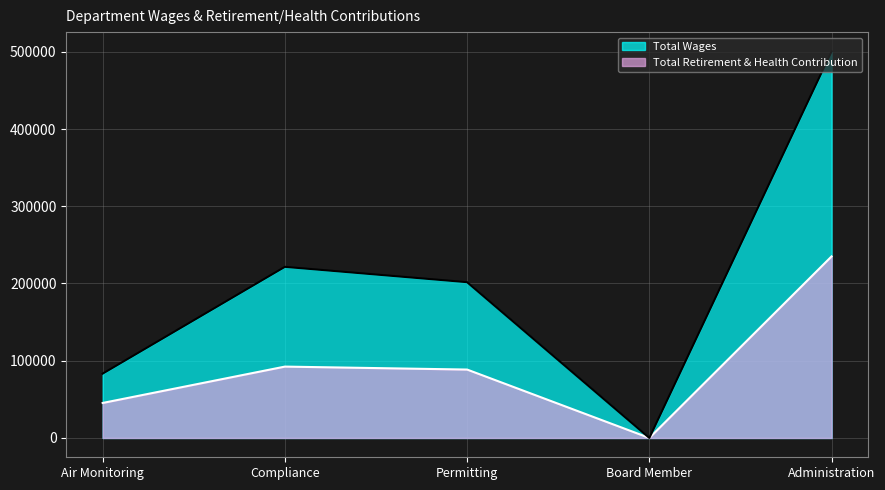

List the series in order of their overall mean, highest first.

Total Wages, Total Retirement & Health Contribution